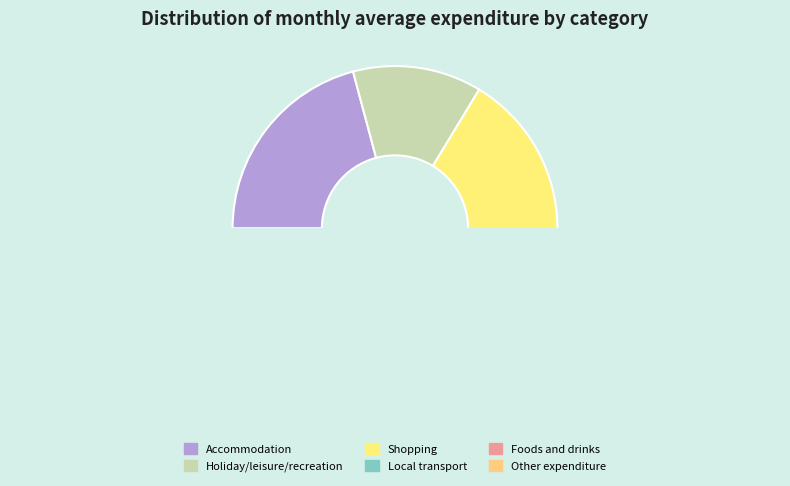

How many segments does this pie chart have?

6